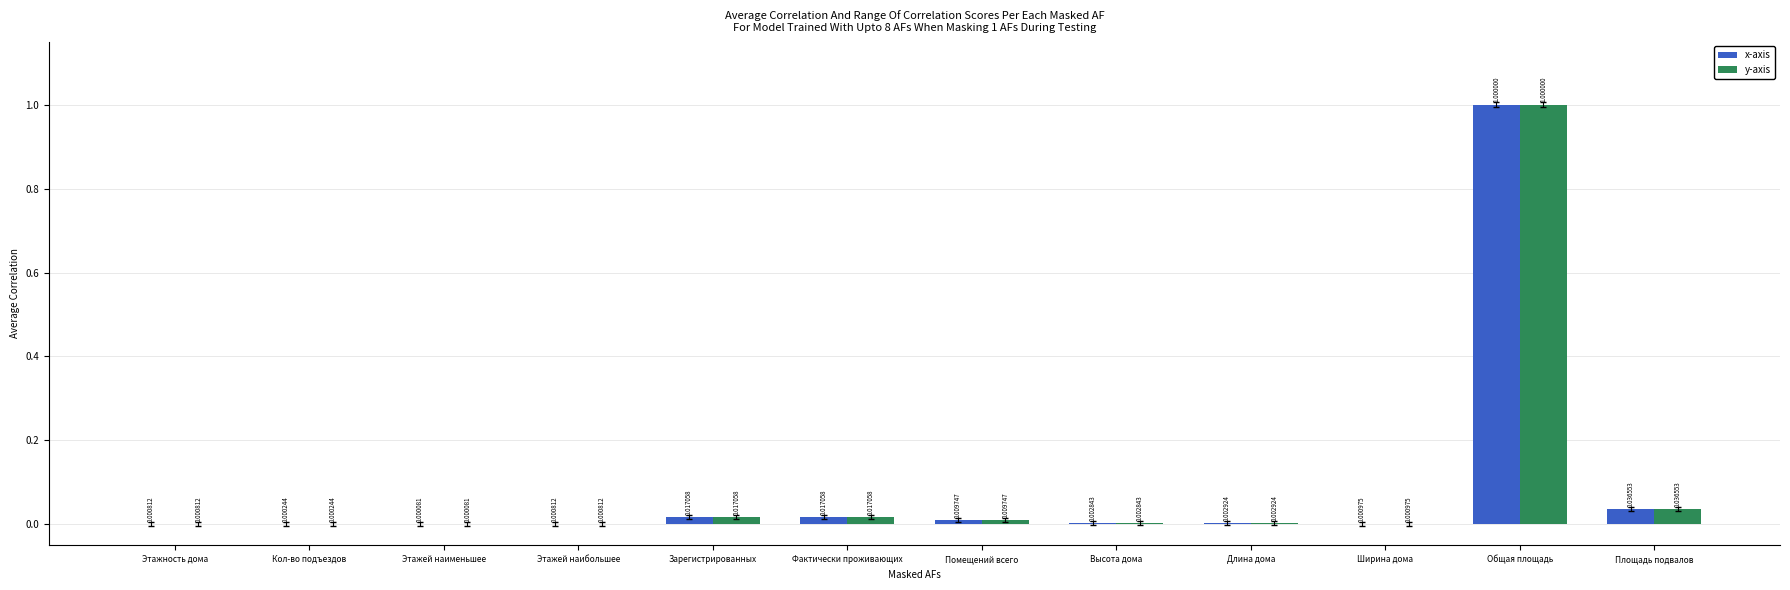

Which category has the highest value in the y-axis series?

Общая площадь